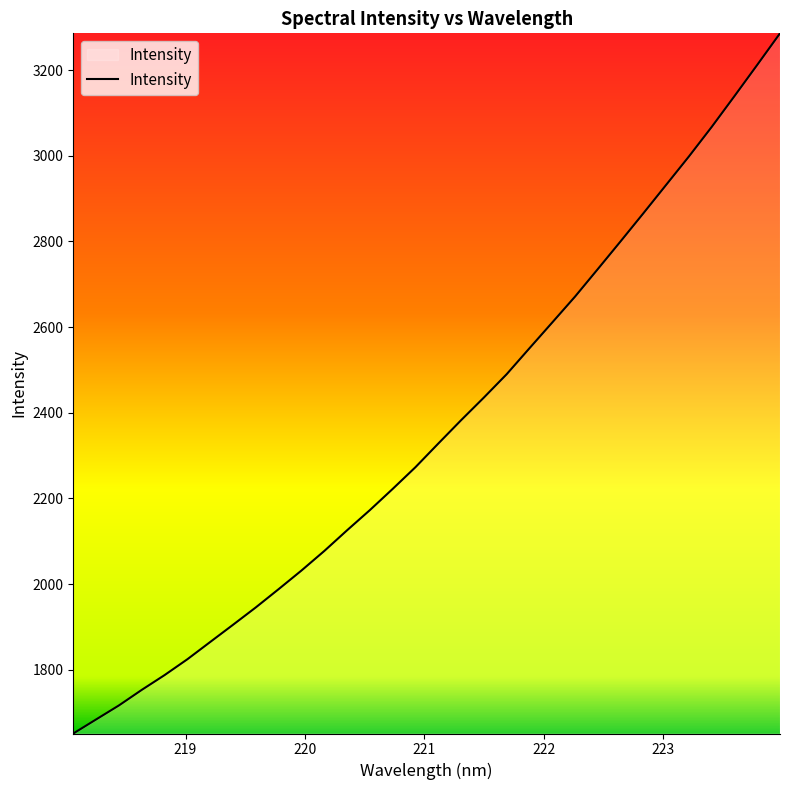

What is the difference between the maximum and minimum values?

1634.4